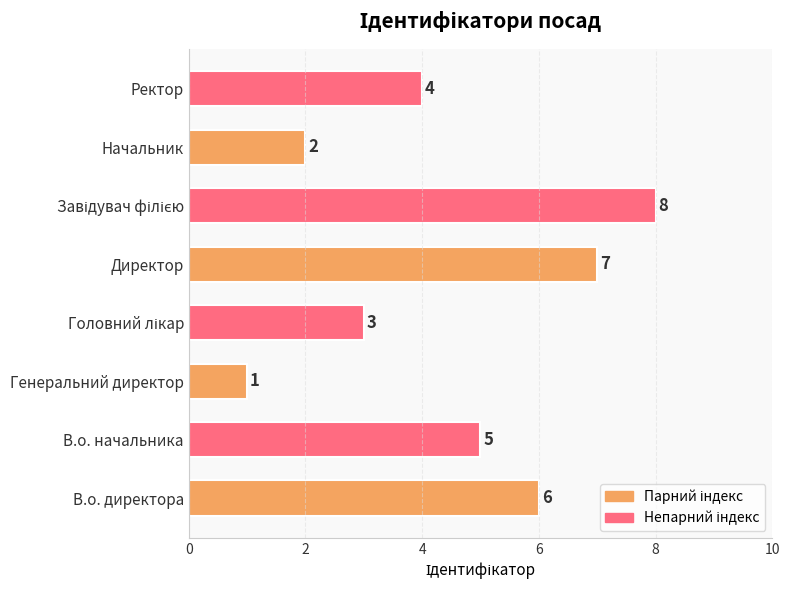

Where is the data nearest to the value 4?

Ректор